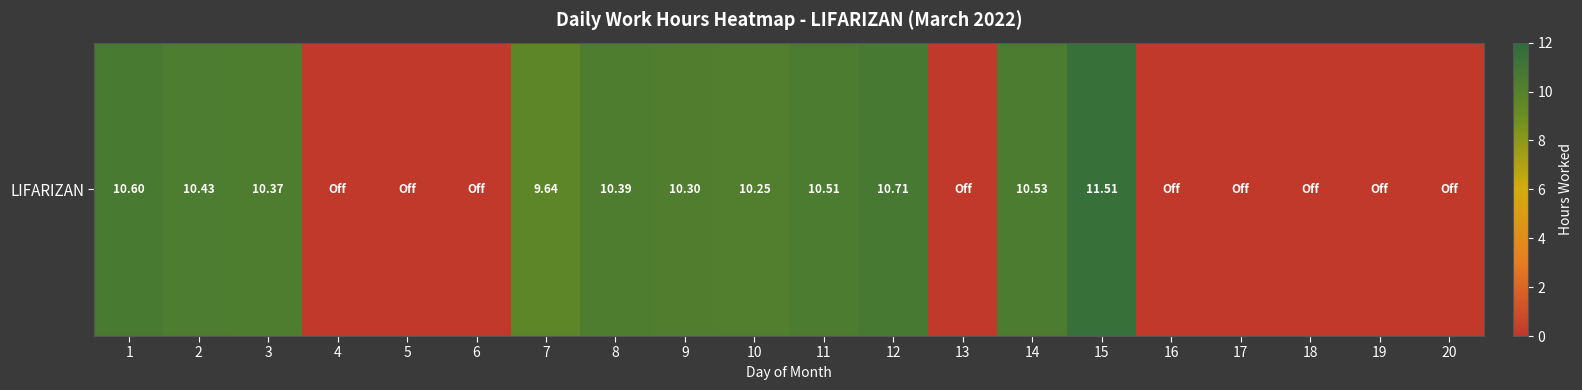

Reading left to right, list all the values displayed in this chart.

1=10.6	2=10.4	3=10.4	4=0.0	5=0.0	6=0.0	7=9.6	8=10.4	9=10.3	10=10.2	11=10.5	12=10.7	13=0.0	14=10.5	15=11.5	16=0.0	17=0.0	18=0.0	19=0.0	20=0.0